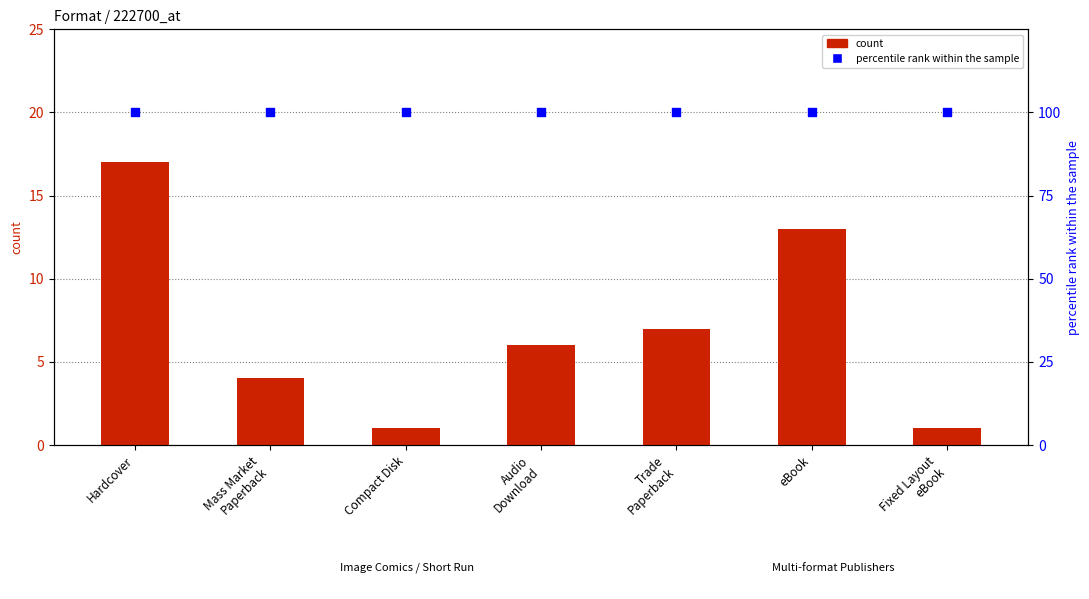

Which series reaches the maximum Y coordinate?

percentile rank within the sample